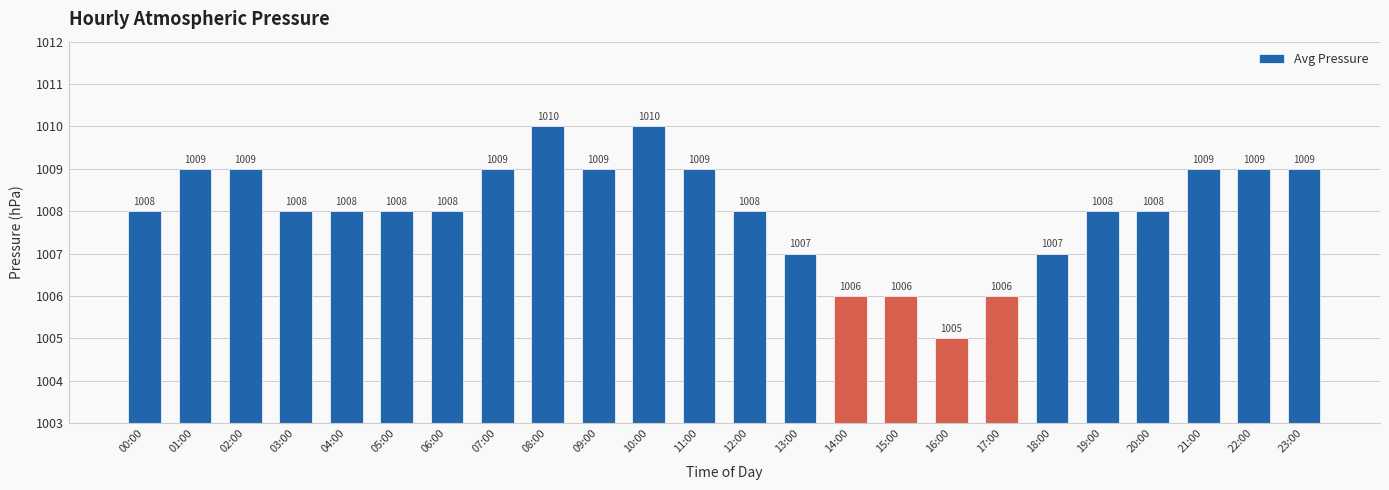

What value does the data have at 02:00?

1009